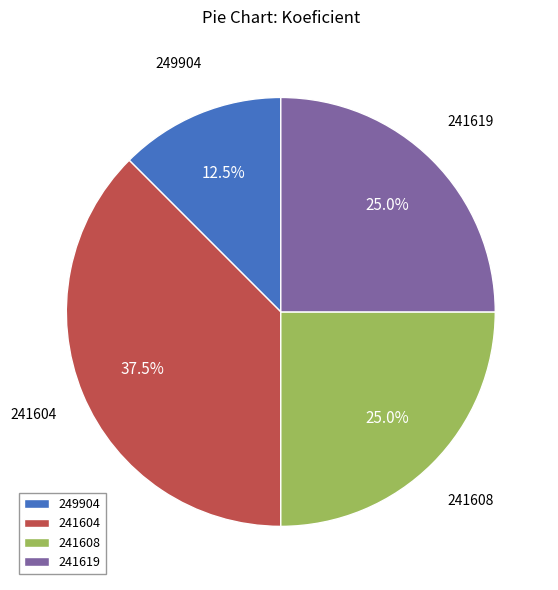

Is it true that 241619 is 25% of the pie?

True